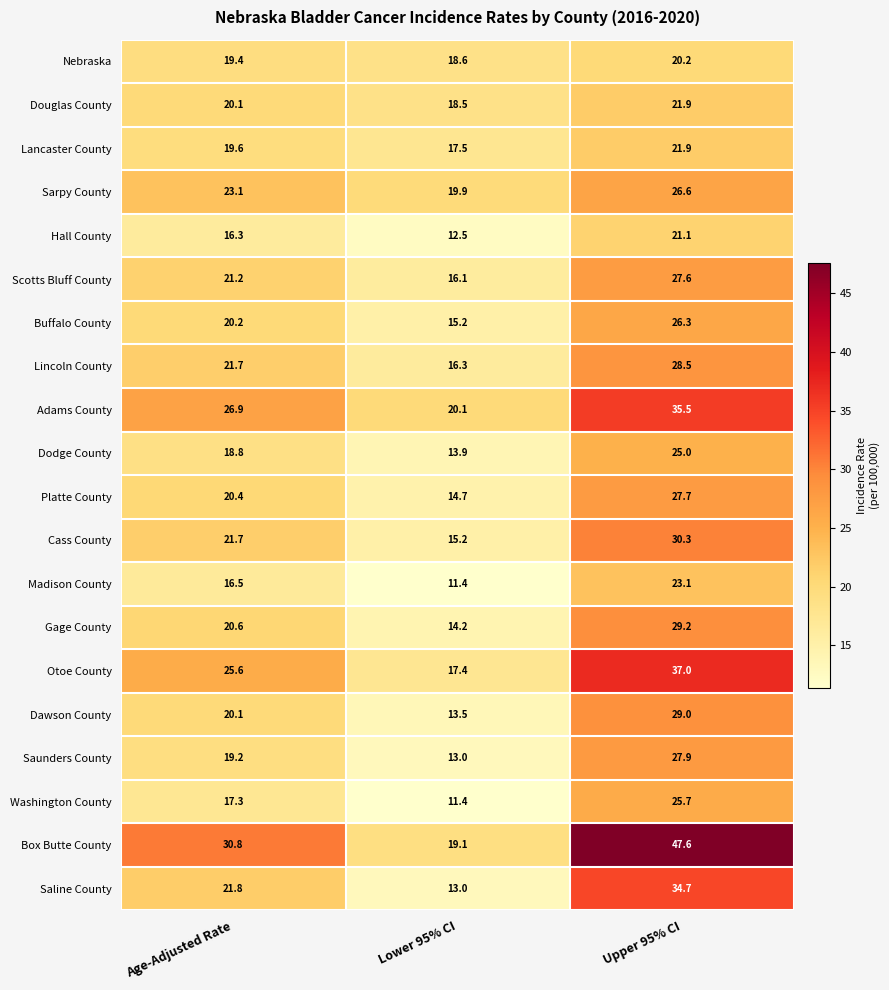

What is the sum of the Hall County values at Upper 95% CI and Age-Adjusted Rate?

37.4